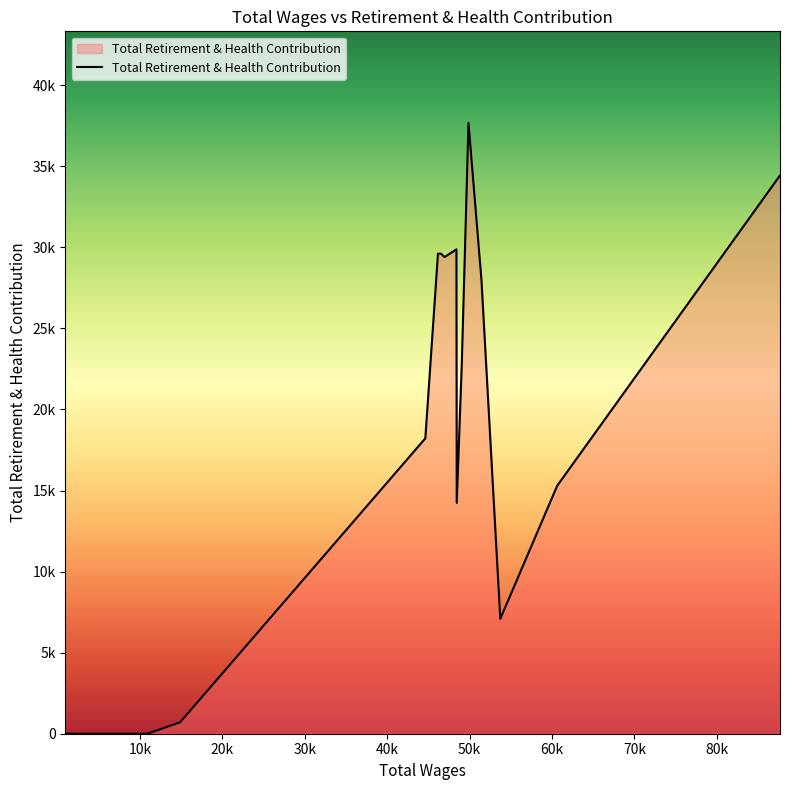

Does the chart have visible grid lines?

No